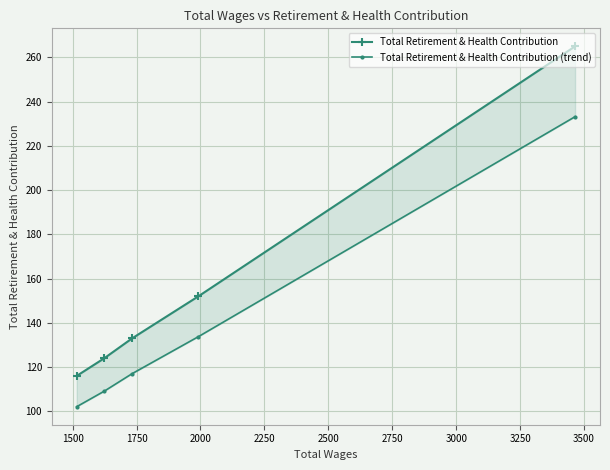

How many lines are shown in the chart?

2